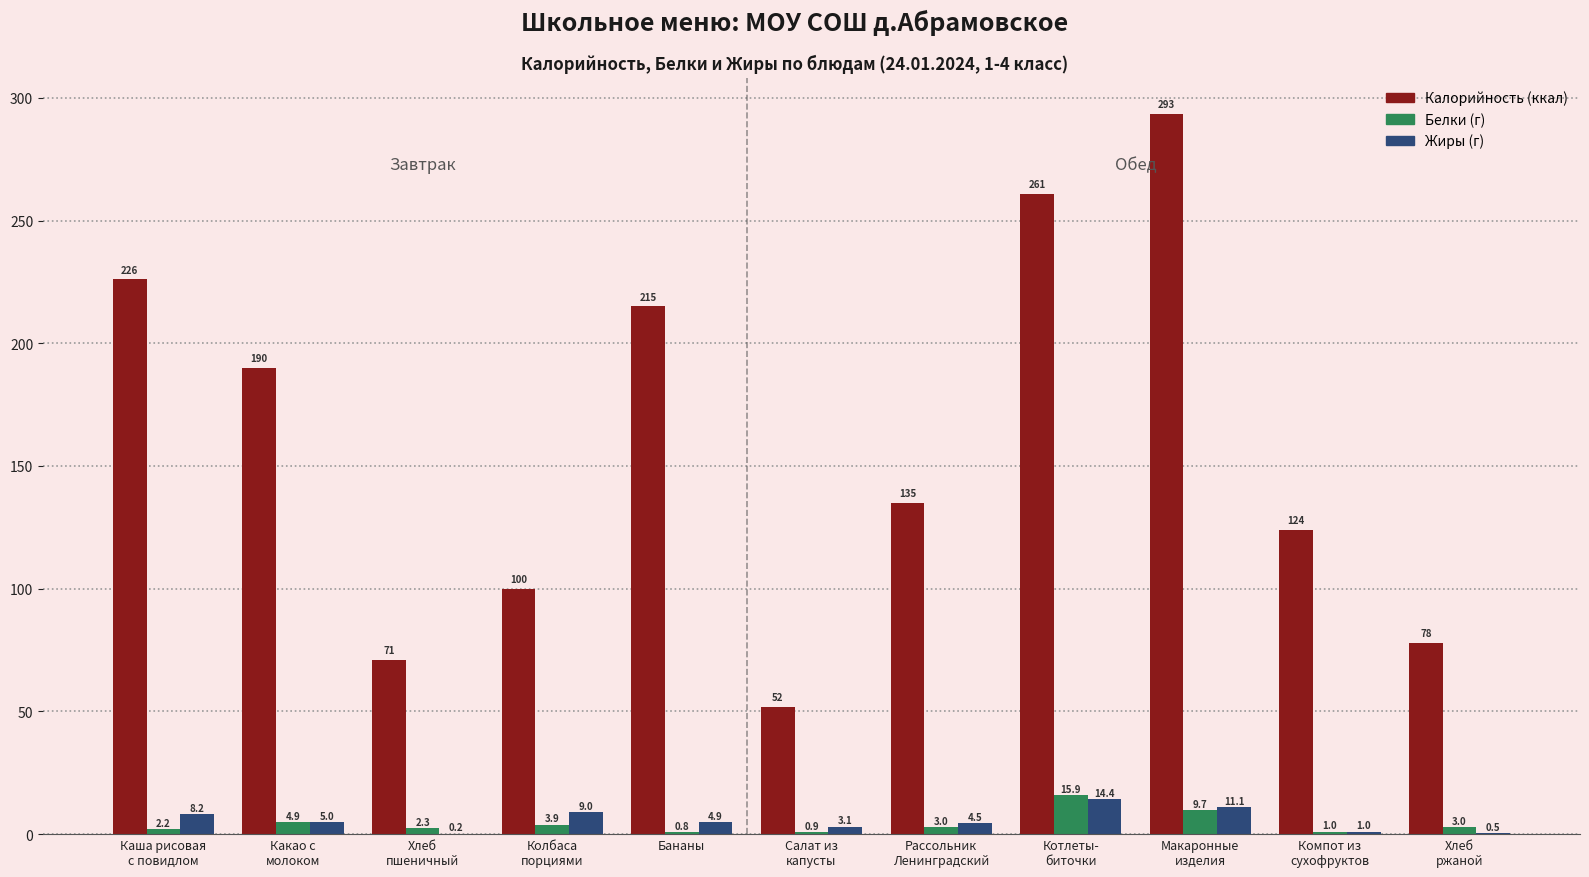

What is the maximum value shown in the chart?

293.4